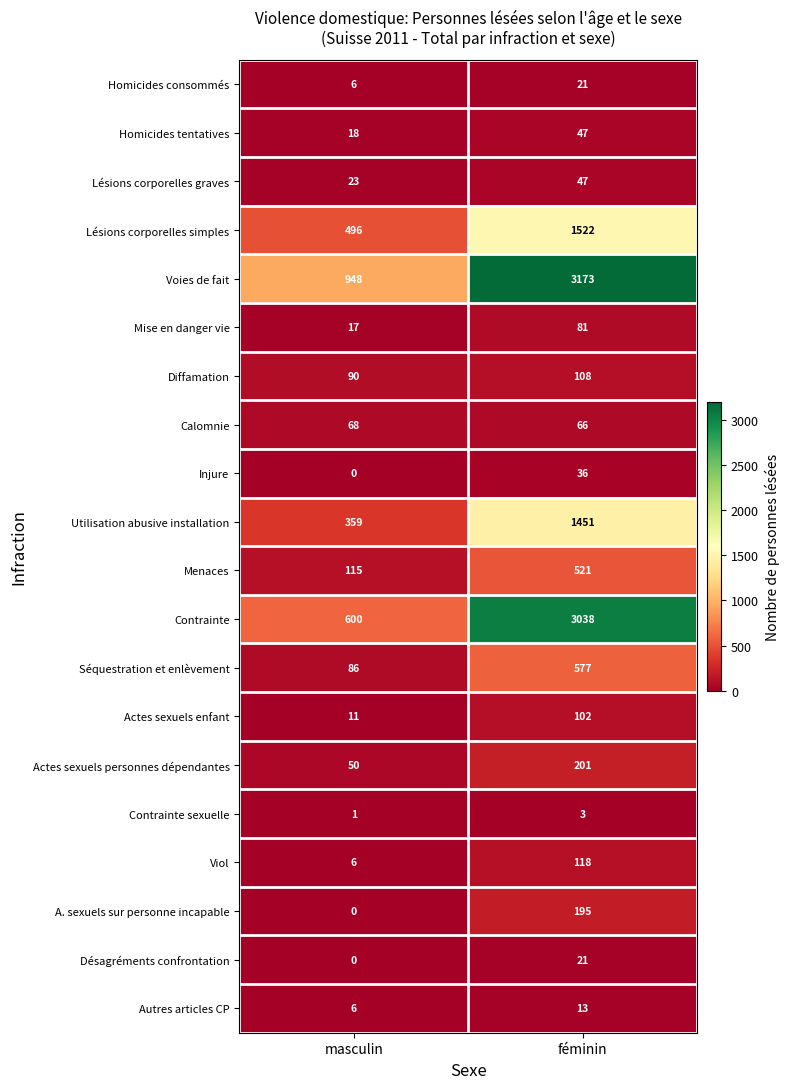

At which label is Séquestration et enlèvement closest to 331?

masculin